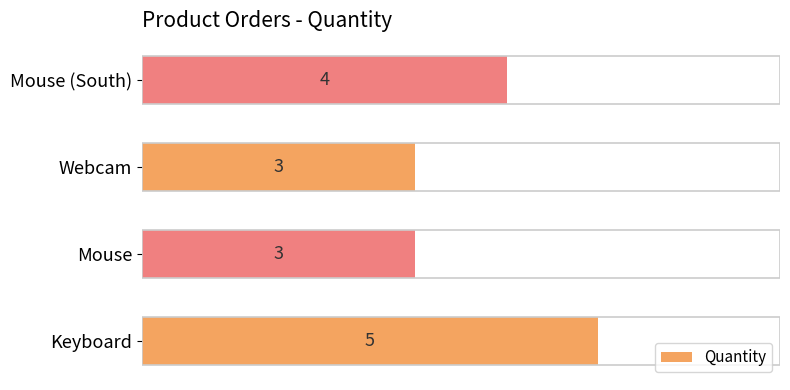

Approximately how many times larger is the value at Mouse compared to Keyboard?

0.6